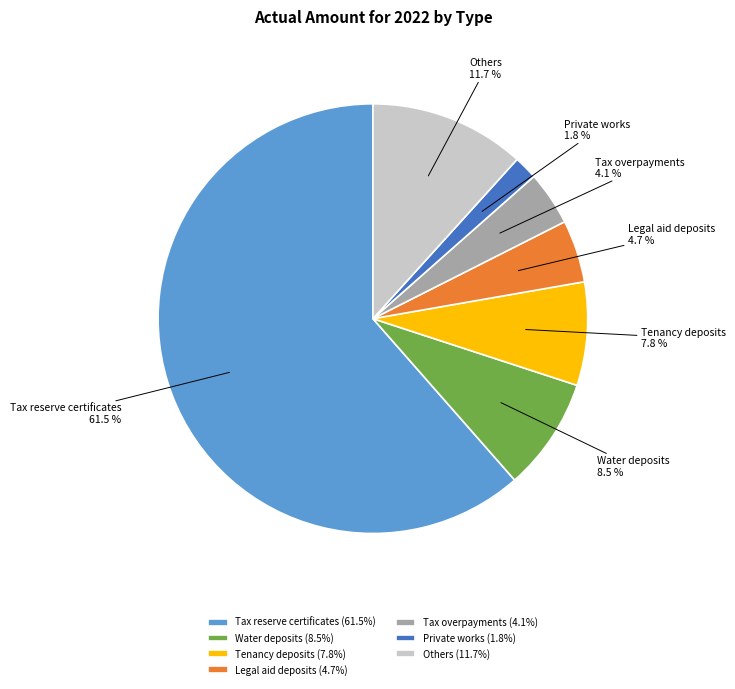

How many slices are in this pie chart?

7